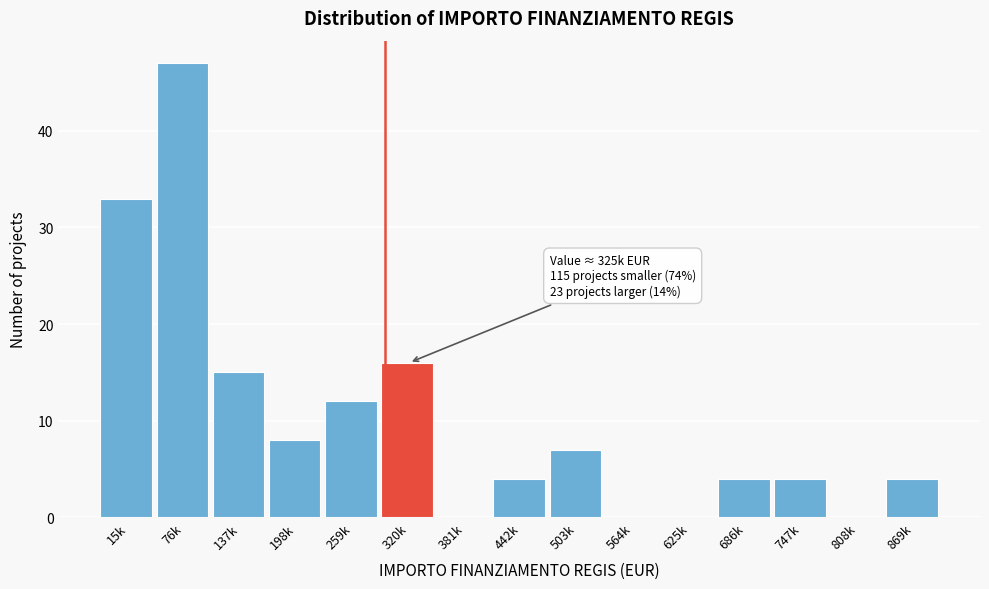

Reading right to left, list all the values displayed in this chart.

869k=4	808k=0	747k=4	686k=4	625k=0	564k=0	503k=7	442k=4	381k=0	320k=16	259k=12	198k=8	137k=15	76k=47	15k=33